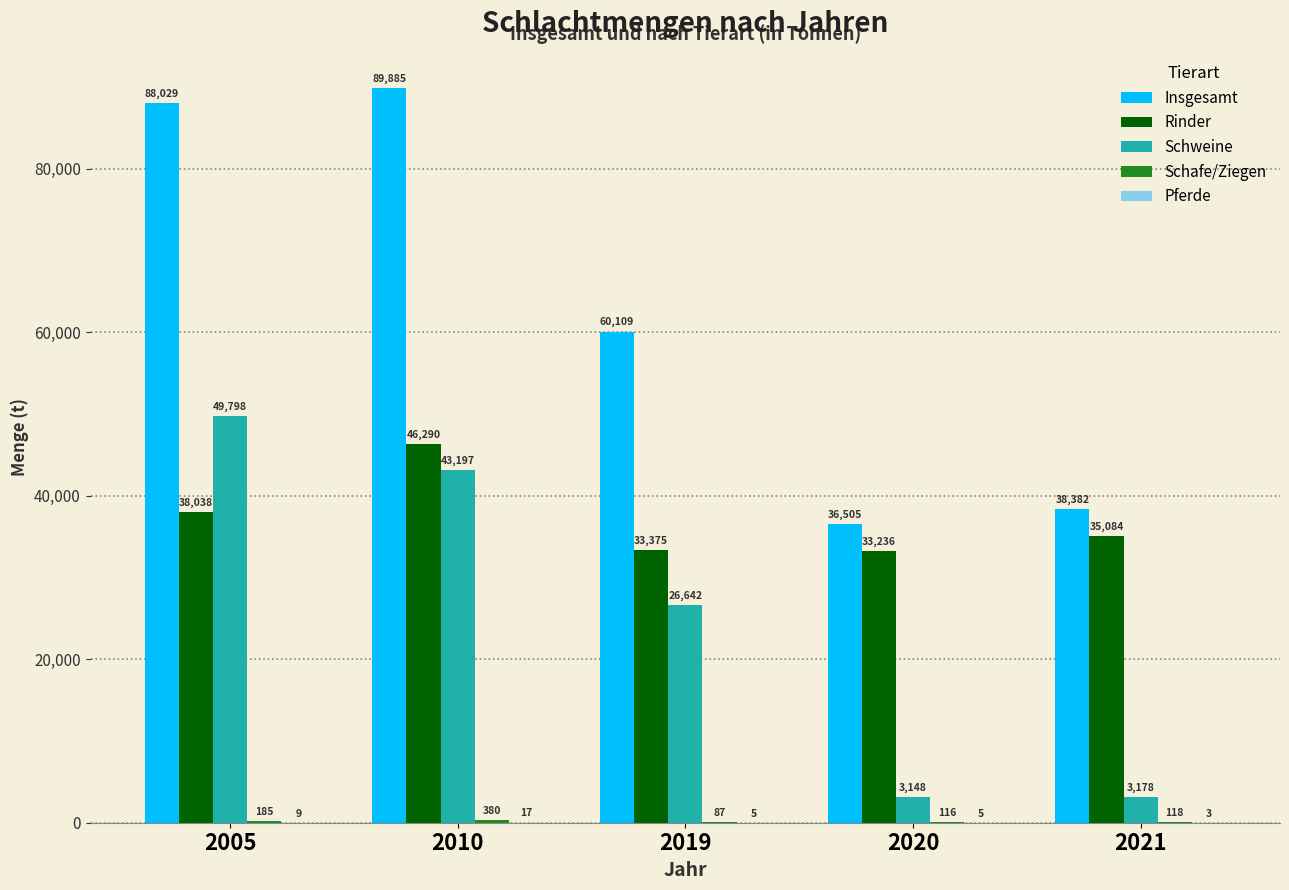

Are the bars grouped side by side (vs. stacked)?

Yes